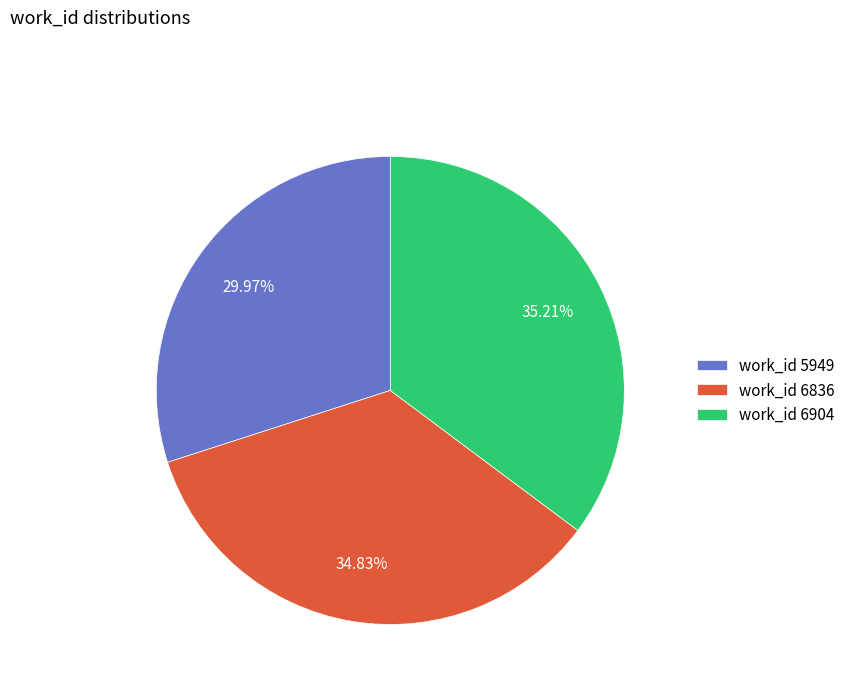

Combined, do work_id 6836 and work_id 6904 account for over 50%?

Yes